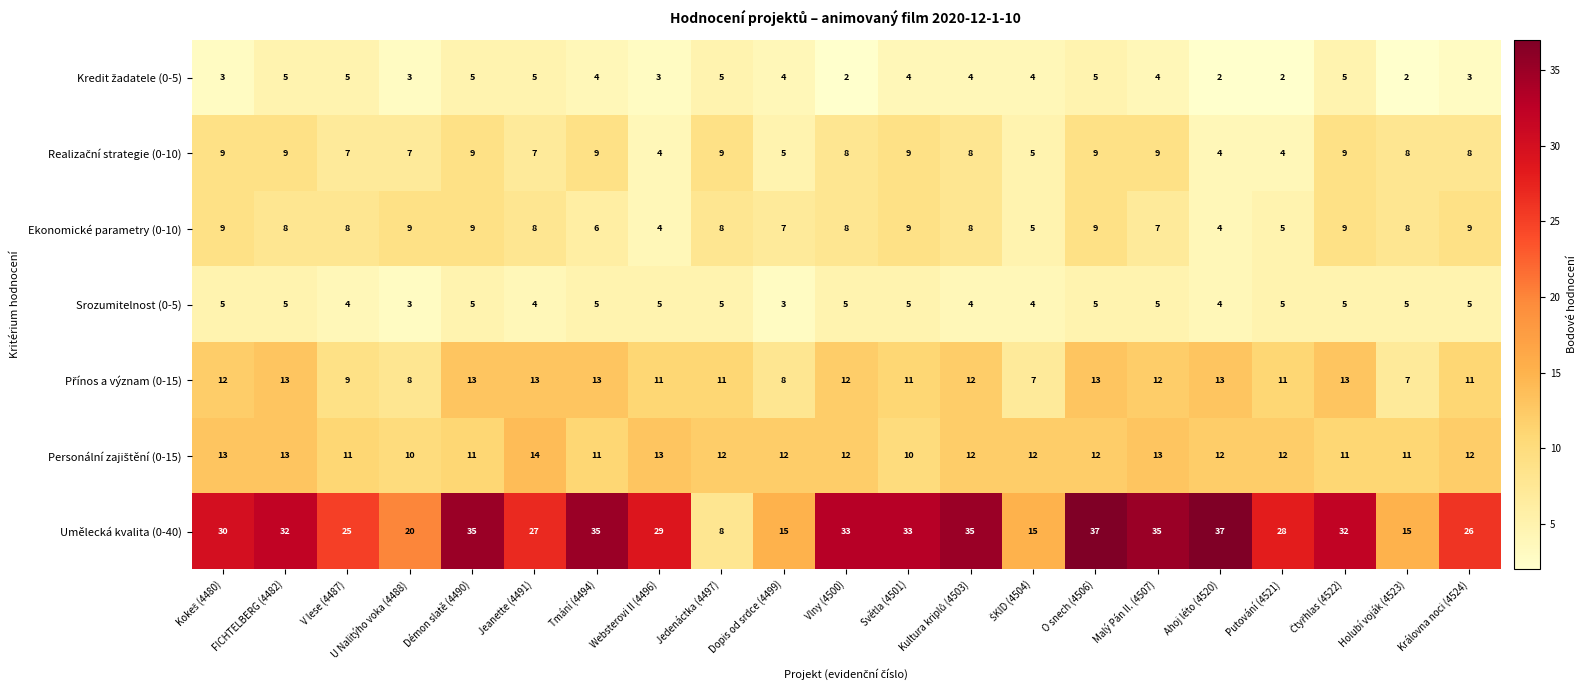

True or false: Ekonomické parametry (0-10) has a value of 12 at Vlny (4500).

False